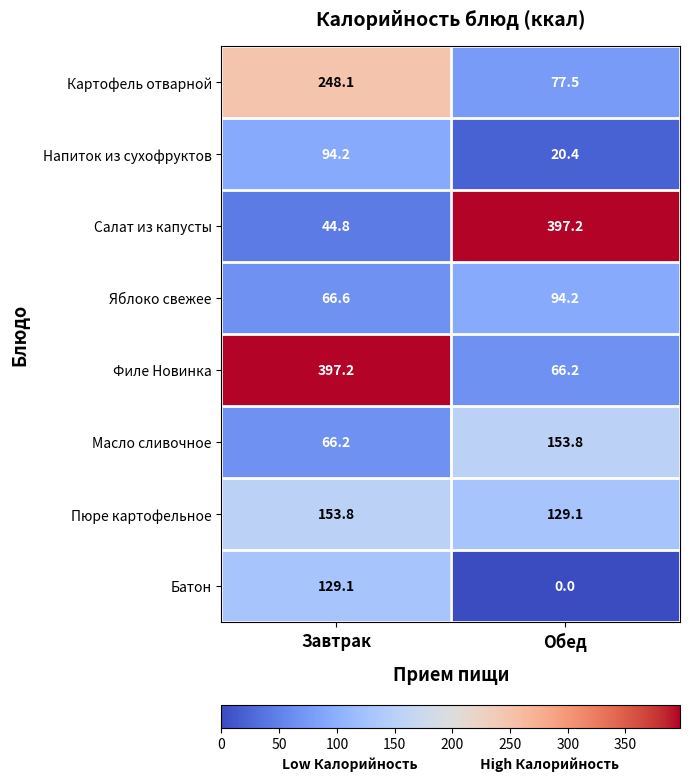

Reading left to right, list all the values displayed in this chart.

Картофель отварной: Завтрак=248.1	Обед=77.5
Напиток из сухофруктов: Завтрак=94.2	Обед=20.4
Салат из капусты: Завтрак=44.8	Обед=397.2
Яблоко свежее: Завтрак=66.6	Обед=94.2
Филе Новинка: Завтрак=397.2	Обед=66.2
Масло сливочное: Завтрак=66.2	Обед=153.8
Пюре картофельное: Завтрак=153.8	Обед=129.1
Батон: Завтрак=129.1	Обед=0.0